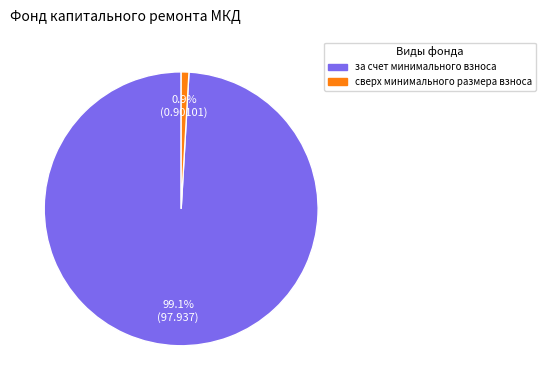

Rank the categories by value from lowest to highest.

сверх минимального размера взноса, за счет минимального взноса